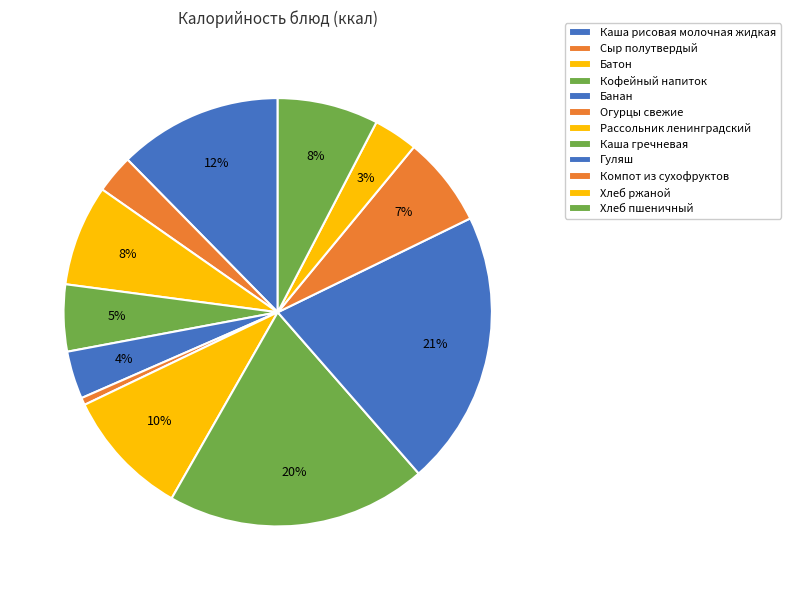

Does any single category account for the majority?

No